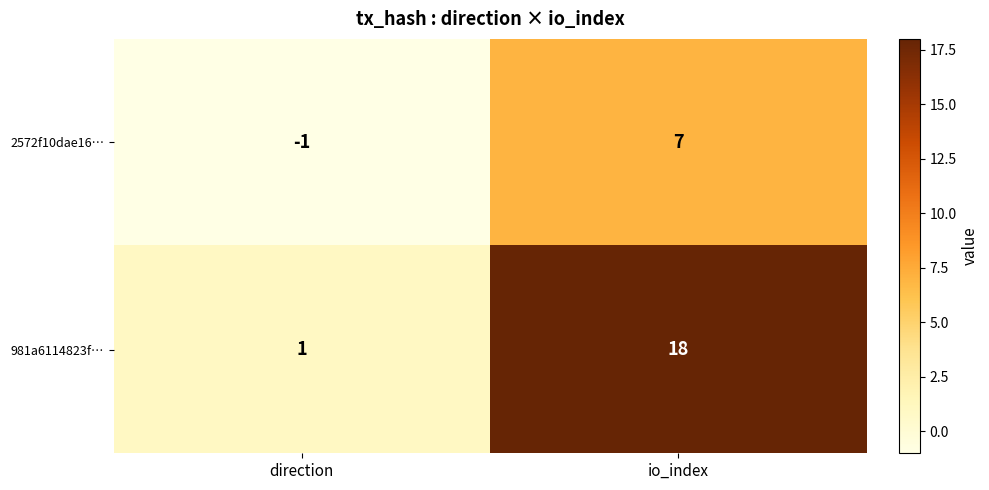

Which series has the widest spread of values?

981a6114823f…